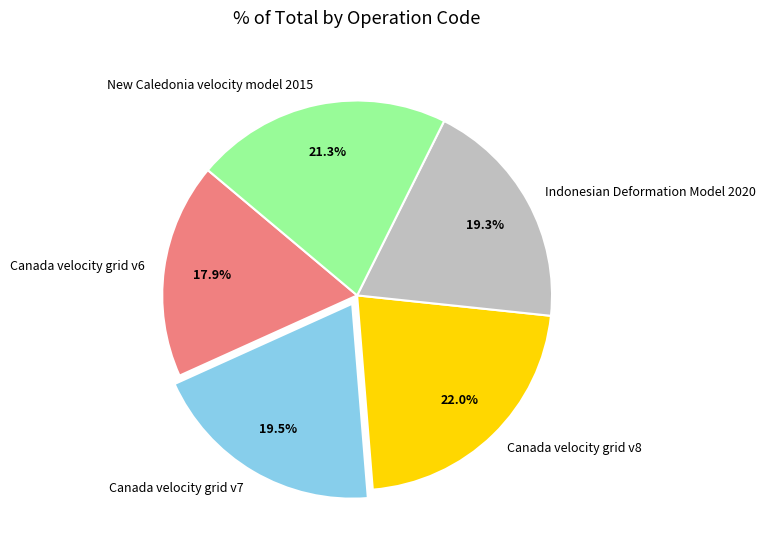

True or false: Indonesian Deformation Model 2020 accounts for 19% of the total.

True